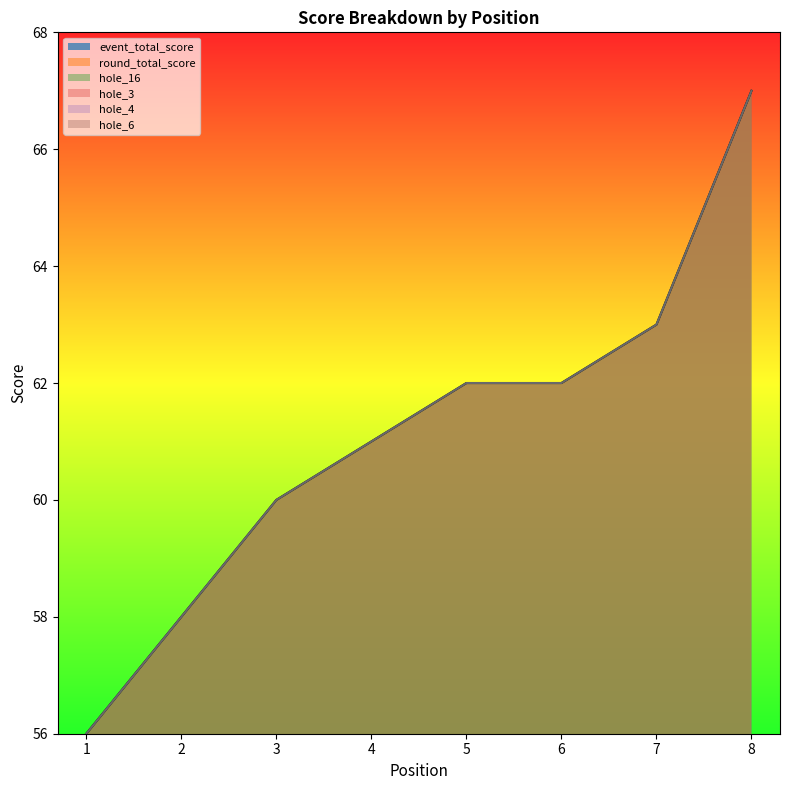

How many values in the hole_4 series exceed 3?

1